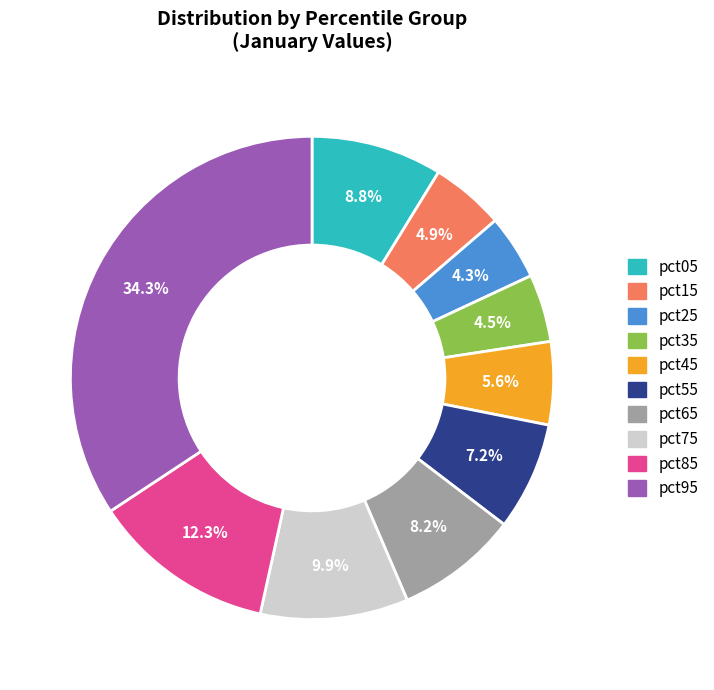

What is the largest slice in the pie chart?

pct95